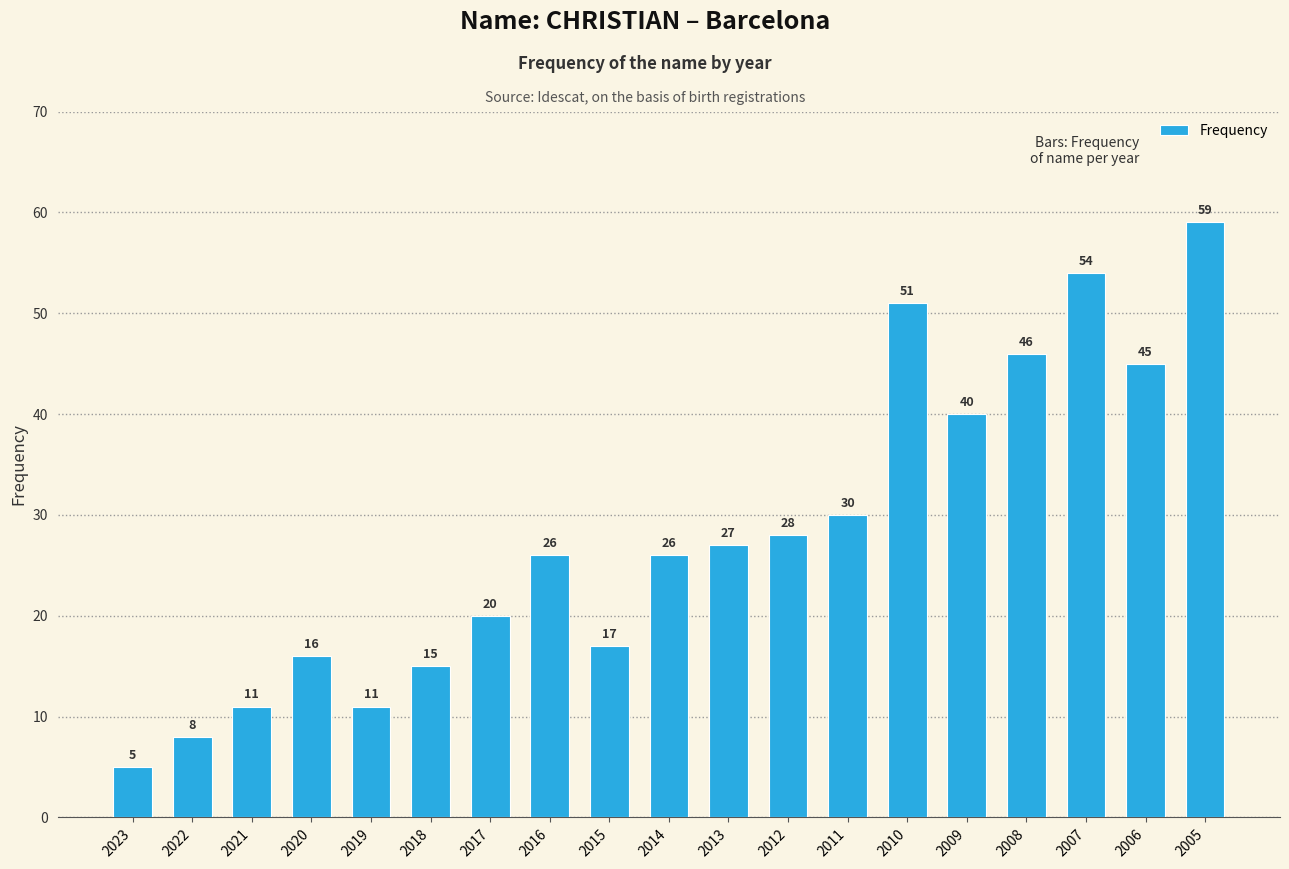

What is the greatest value displayed?

59